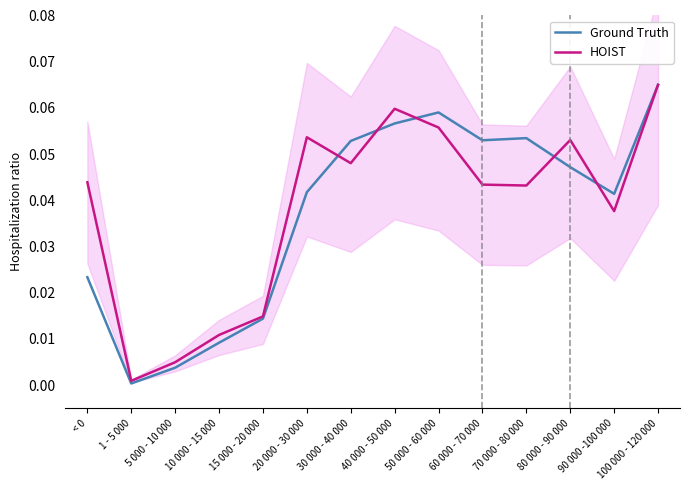

After their last crossing, which series has the higher values: HOIST or Ground Truth?

Ground Truth